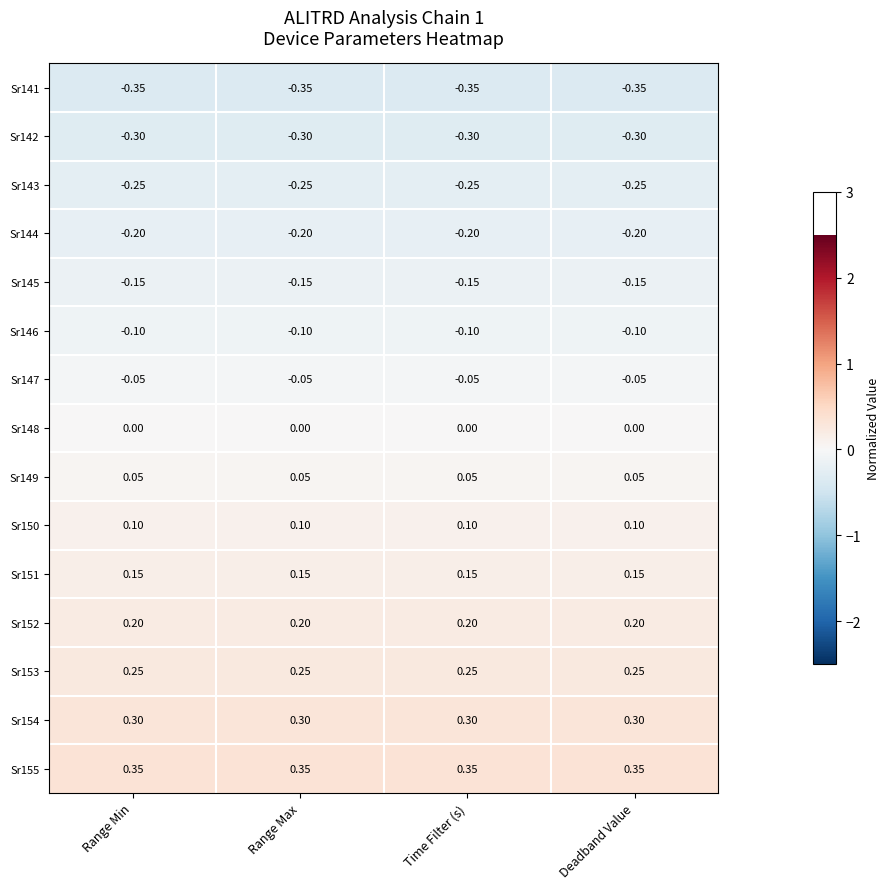

Which series has the largest total across all categories?

Sr155